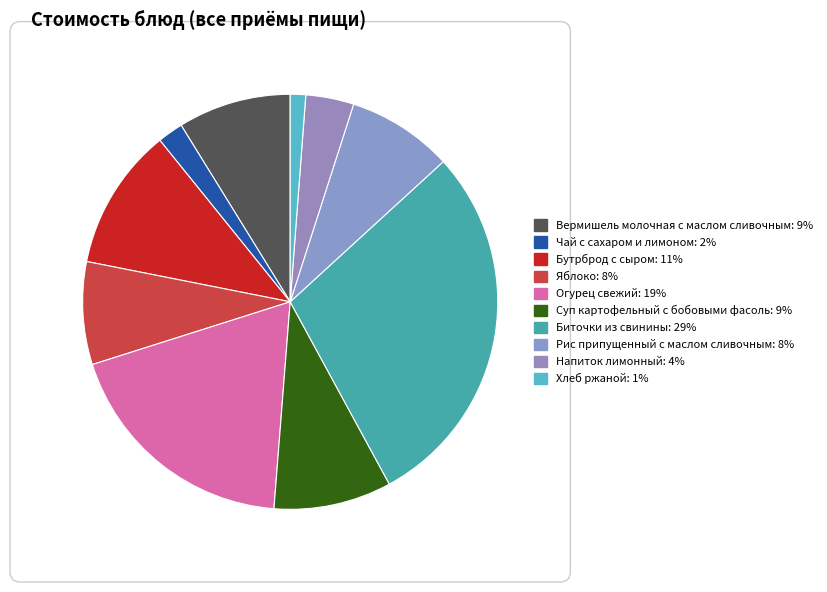

What percentage is the Суп картофельный с бобовыми фасоль slice, to the nearest percent?

9%